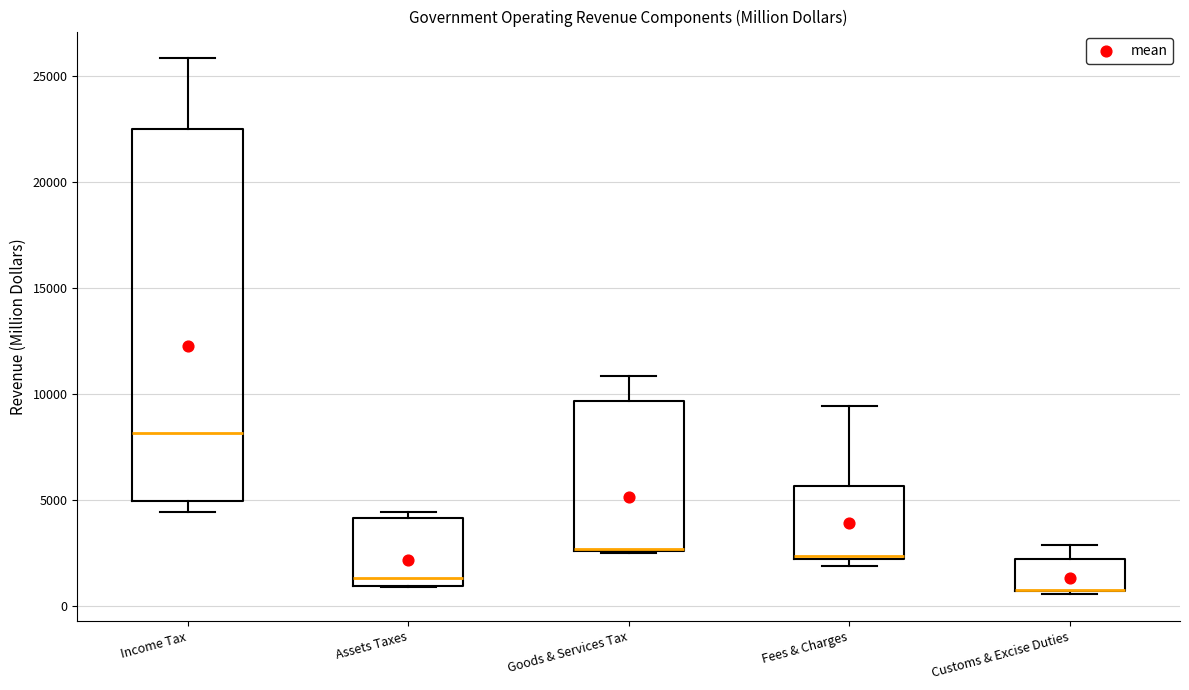

Reading left to right, read every box against the y-axis: the position of its median line, the range the box covers, and the ends of its whiskers. The values are not printed on the chart, so give them approximately, as read against the axis.

Income Tax: median 8000, box 5000 to 22500, whiskers 4500 to 26000
Assets Taxes: median 1500, box 1000 to 4000, whiskers 1000 to 4500
Goods & Services Tax: median 2500, box 2500 to 9500, whiskers 2500 to 11000
Fees & Charges: median 2500, box 2000 to 5500, whiskers 2000 (just below the box's lower edge) to 9500
Customs & Excise Duties: median 500 (drawn on the box's lower edge), box 500 to 2000, whiskers 500 (just below the box's lower edge) to 3000